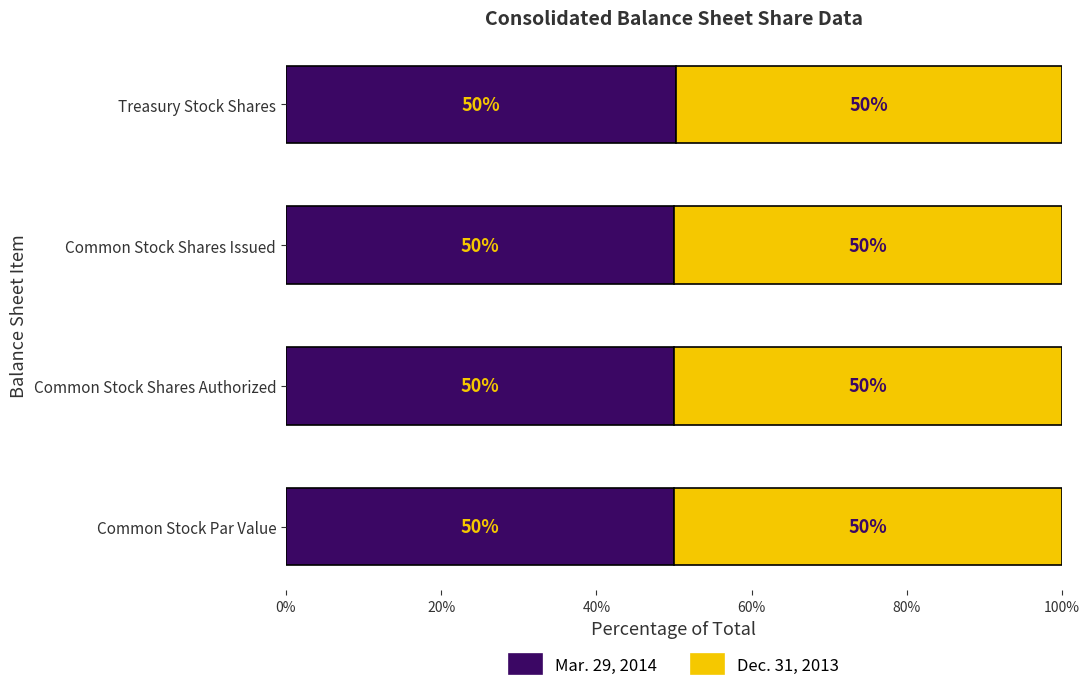

What is the total value across all series at Common Stock Par Value?

100.0